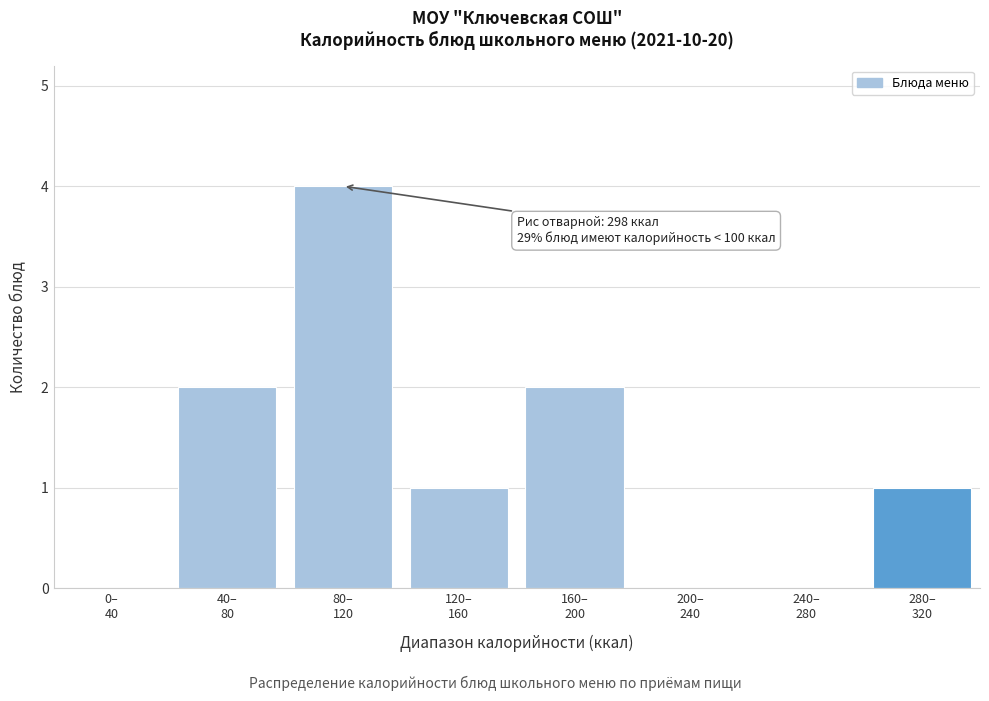

What is the greatest value displayed?

4